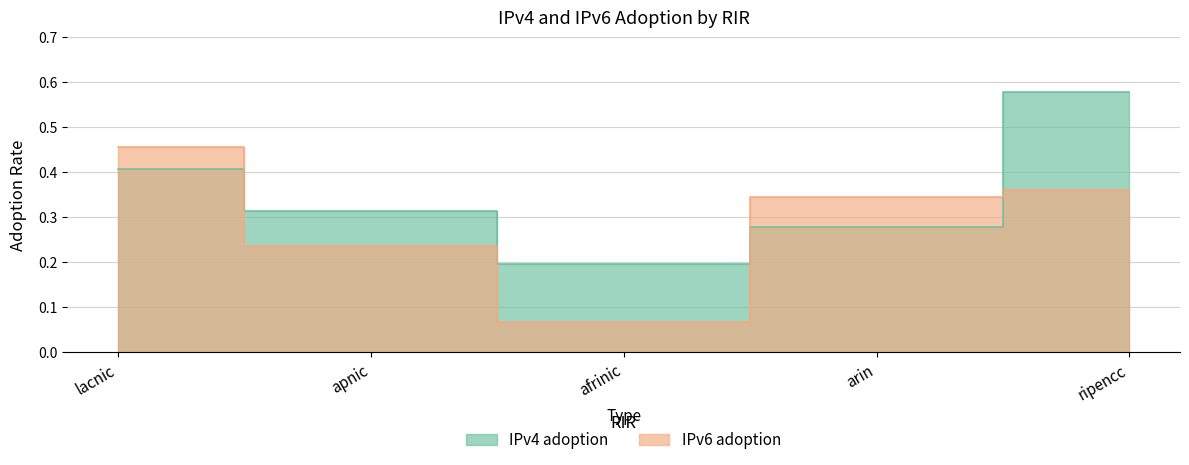

What is the label of the 4th point from the left?

arin